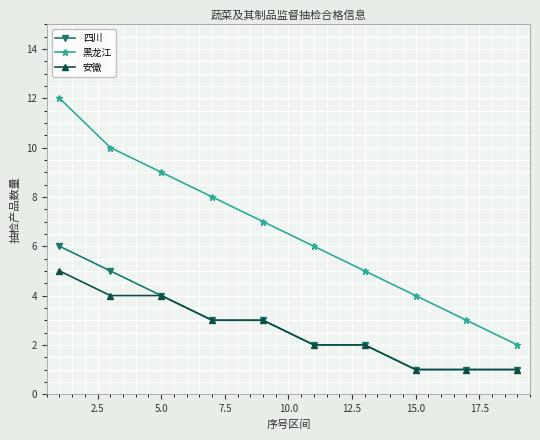

What is the maximum value for 安徽?

5